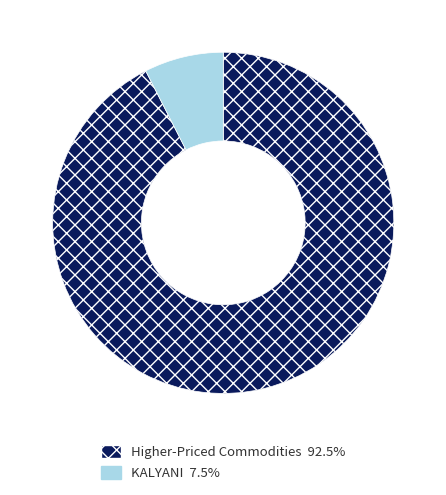

What is the ratio of the value at Higher-Priced Commodities 92.5% to the value at KALYANI 7.5%?

12.3